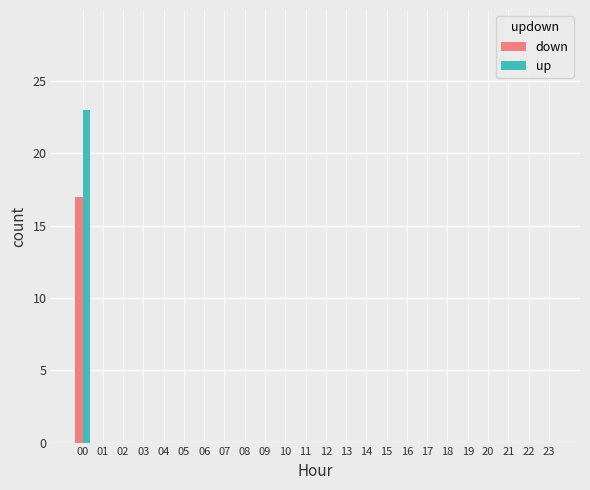

What is the maximum value for down?

17